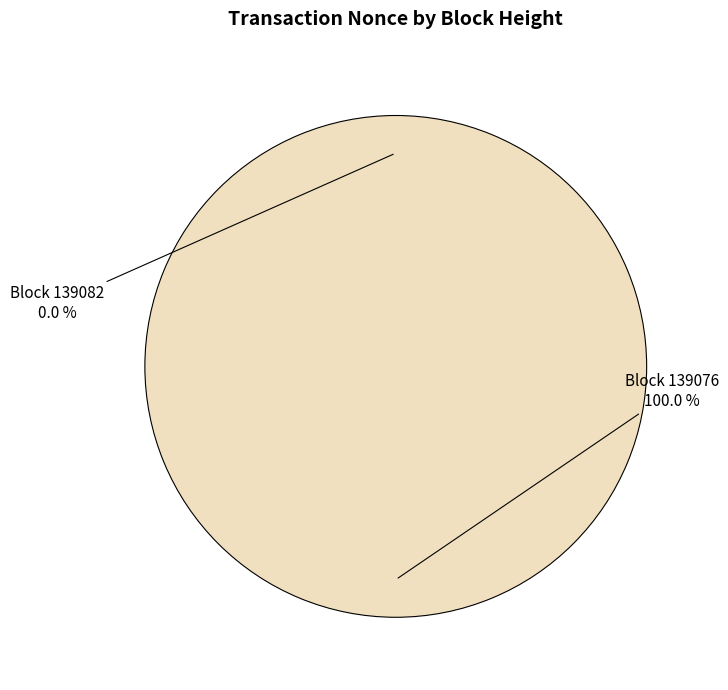

To the nearest percent, what is the difference between the 139082 and 139076 slice percentages?

100%